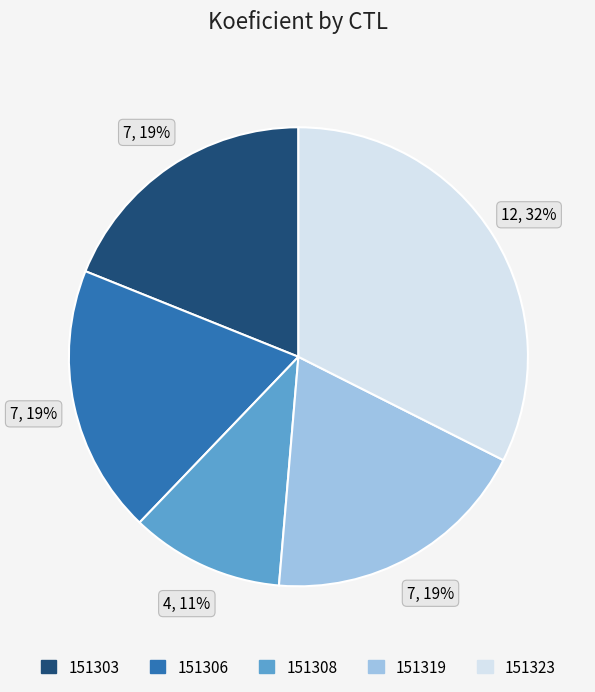

To the nearest percent, what portion does 151306 represent?

19%